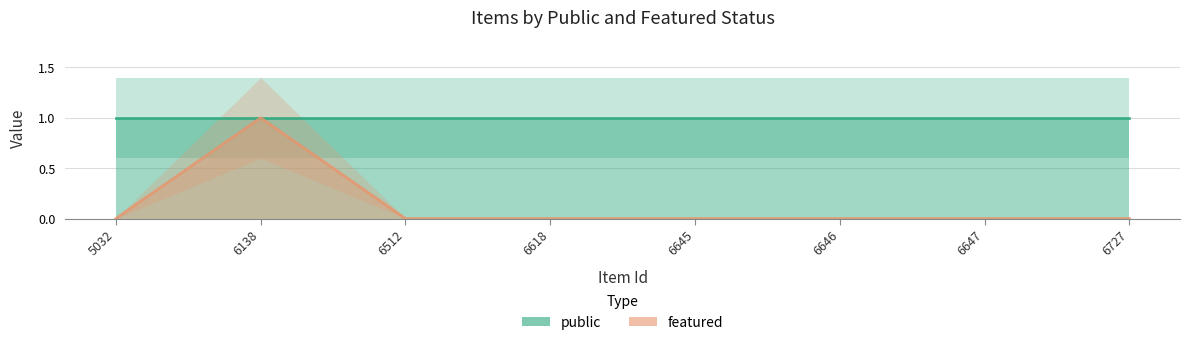

Rank the categories by value from lowest to highest.

5032, 6512, 6618, 6645, 6646, 6647, 6727, 6138